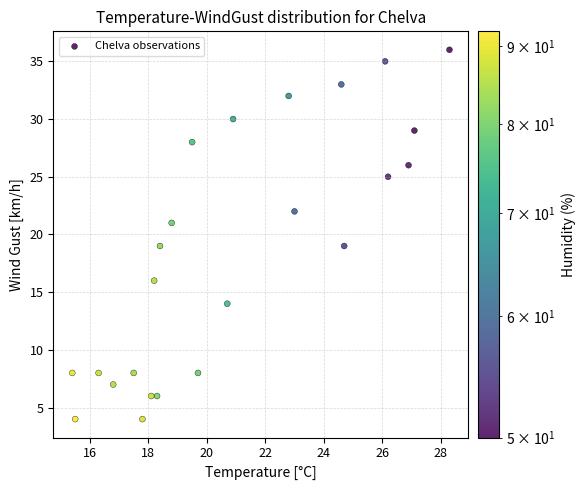

What is the range of Y values (max minus min)?

32